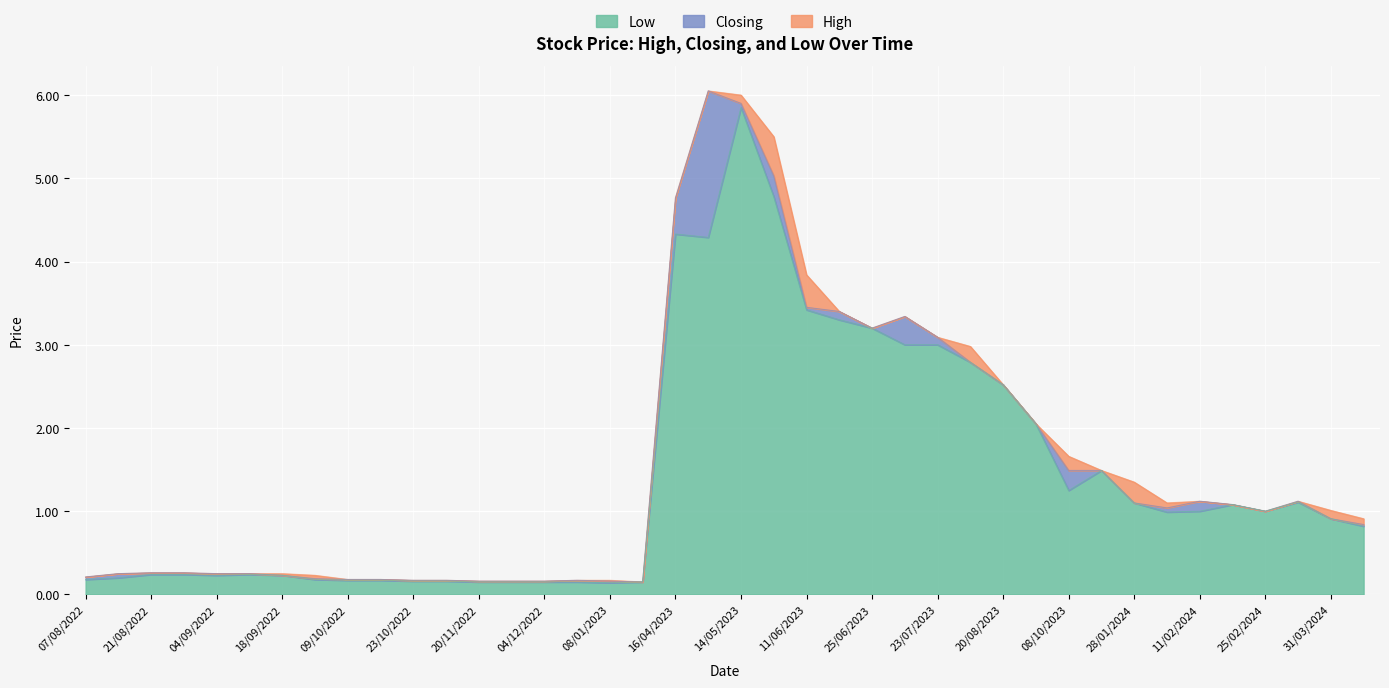

What is the difference between the maximum and minimum values in the Low series?

5.7